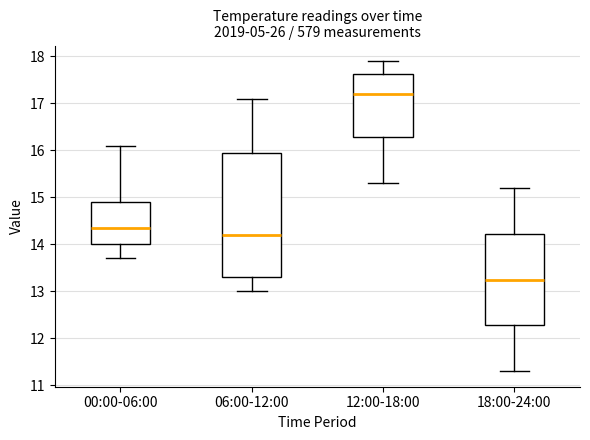

Reading left to right, transcribe this box plot: for each box, give where its median line is, the range the box spans, and where its two whiskers end, as read against the y-axis. The values are not printed on the chart, so give them approximately, as read against the axis.

00:00-06:00: median 14.4, box 14.0 to 14.9, whiskers 13.7 to 16.1
06:00-12:00: median 14.2, box 13.3 to 16.0, whiskers 13.0 to 17.1
12:00-18:00: median 17.2, box 16.3 to 17.6, whiskers 15.3 to 17.9
18:00-24:00: median 13.3, box 12.3 to 14.2, whiskers 11.3 to 15.2